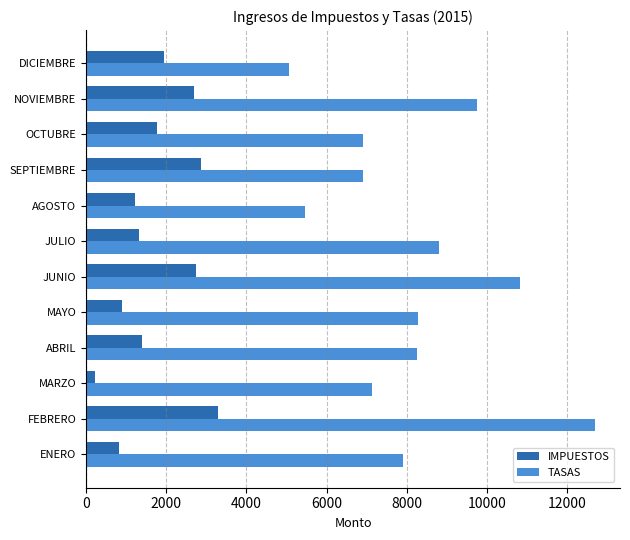

Rank the series by their average value, from lowest to highest.

IMPUESTOS, TASAS